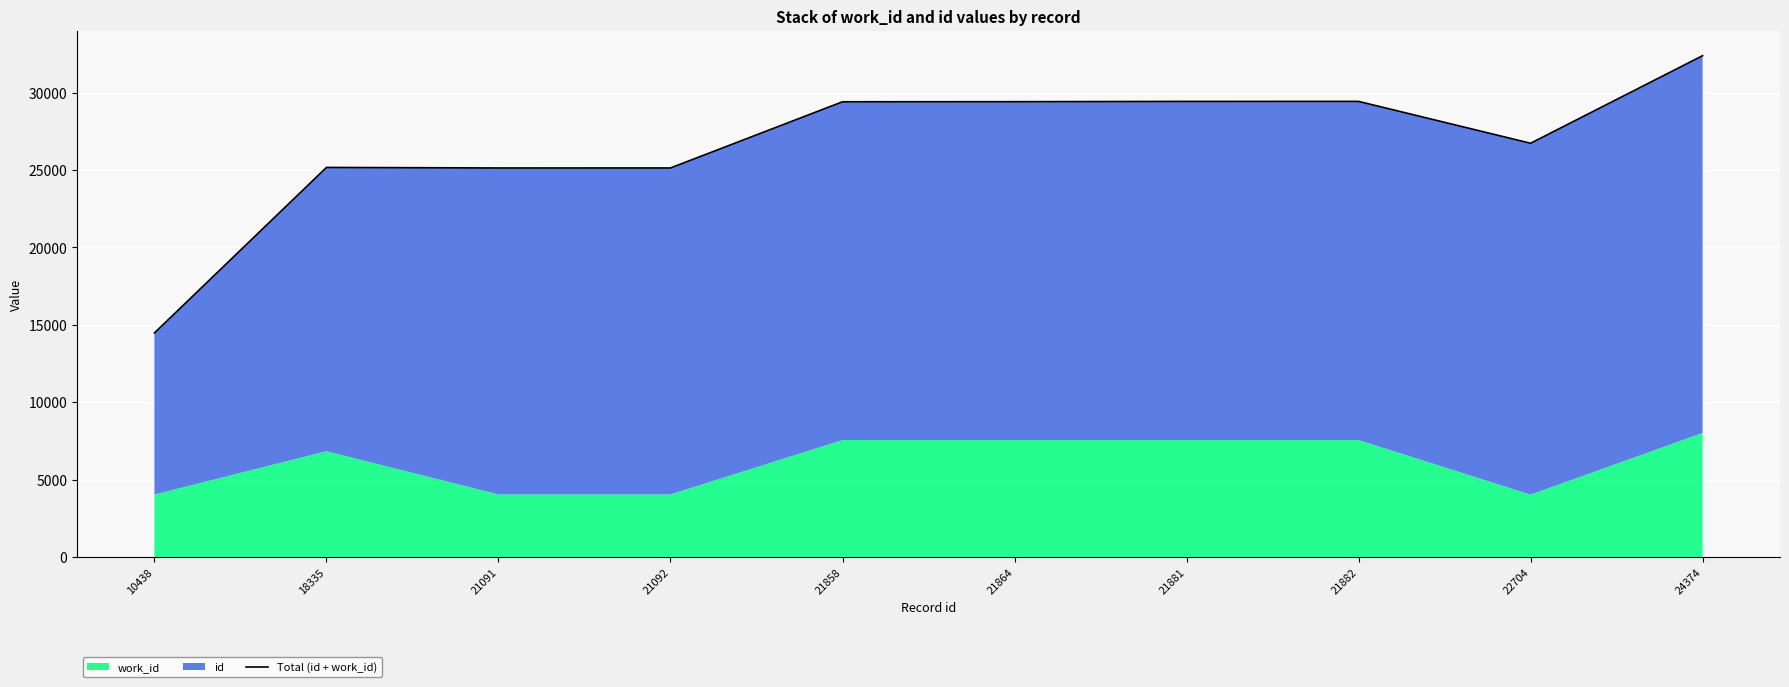

True or false: there are more than 1 points higher than both neighbors.

True